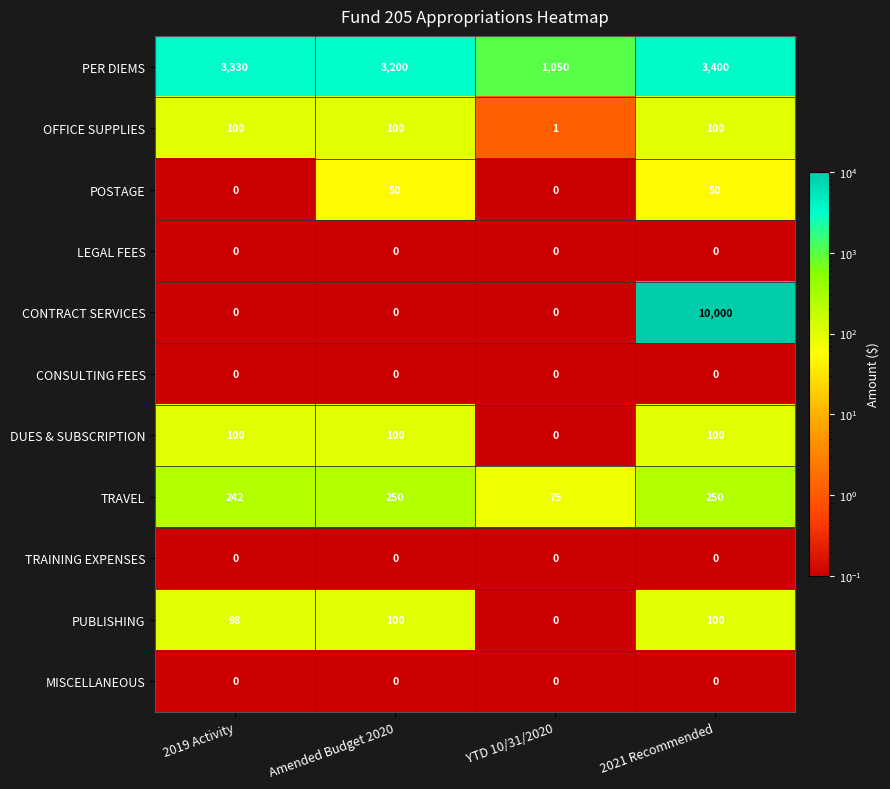

The CONSULTING FEES series shows 0 at Amended Budget 2020. True or false?

True